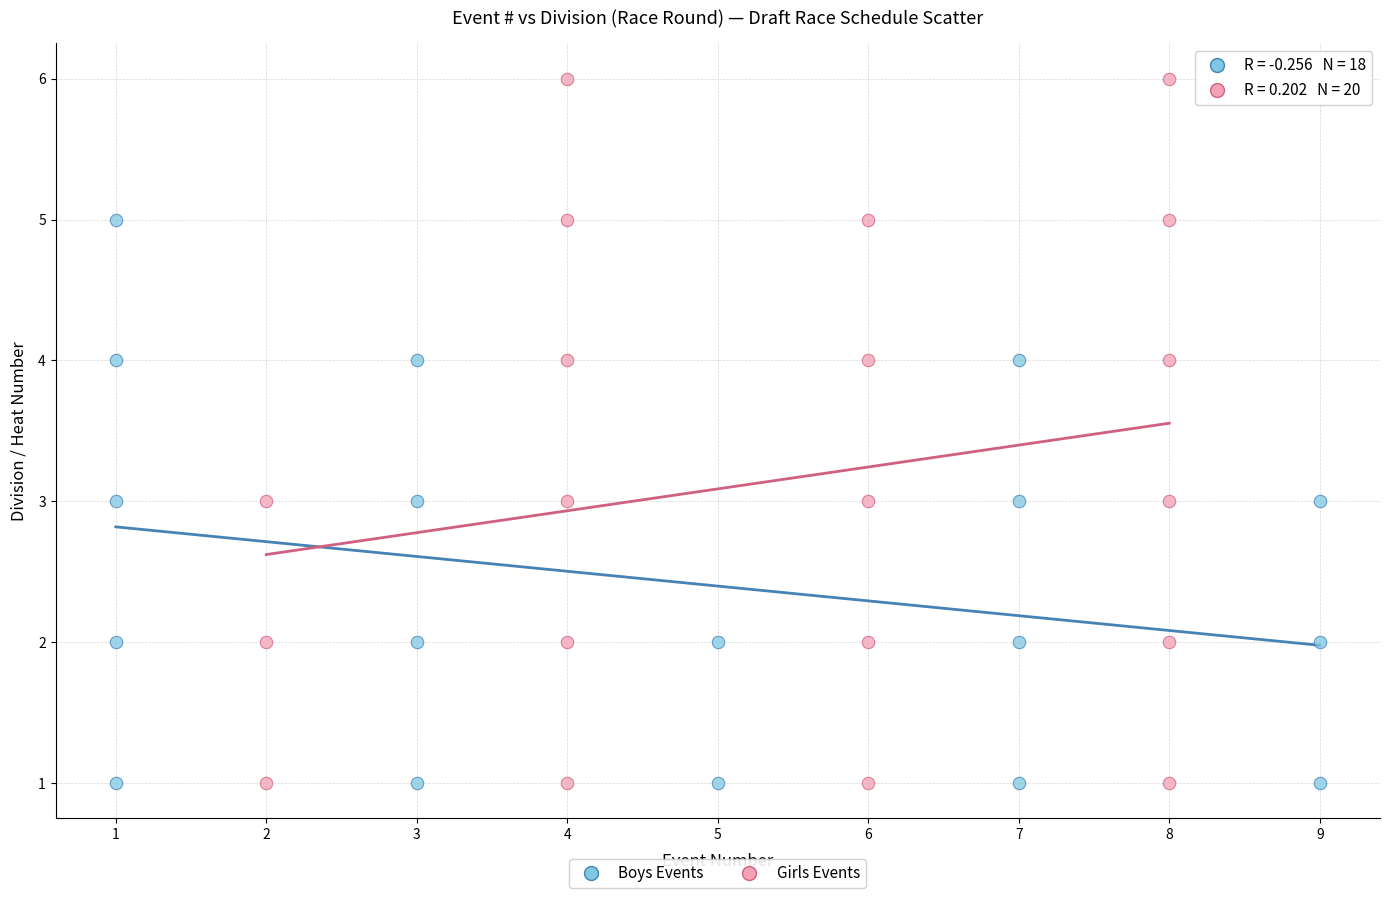

Which series reaches the maximum Y coordinate?

Girls Events